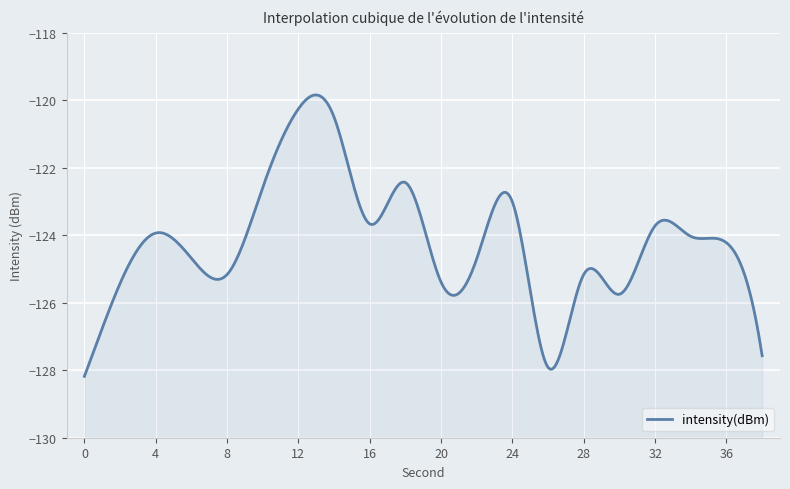

Reading left to right, what are all the values shown in this chart?

0=-128.2	2=-125.4	4=-123.9	6=-124.7	8=-125.2	10=-122.6	12=-120.3	14=-120.5	16=-123.7	18=-122.4	20=-125.4	22=-124.7	24=-123.0	26=-127.9	28=-125.2	30=-125.7	32=-123.7	34=-124.0	36=-124.2	38=-127.6